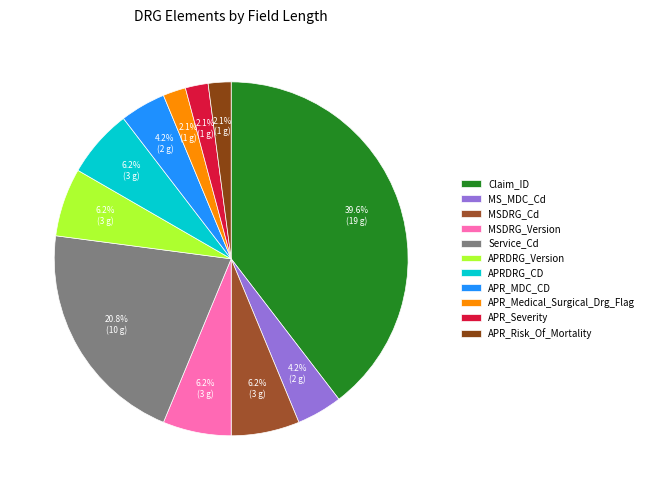

What percentage is the APR_MDC_CD slice, to the nearest percent?

4%